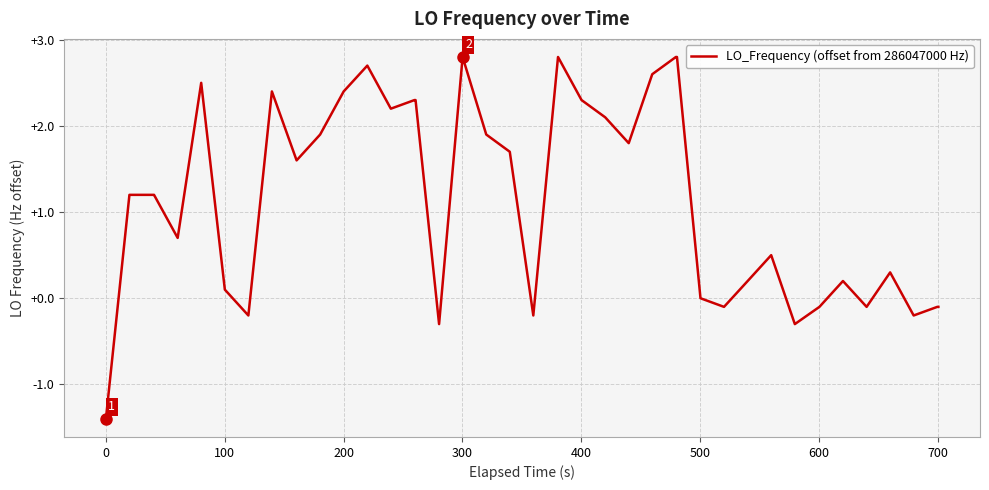

What is the minimum value shown in the chart?

-1.4